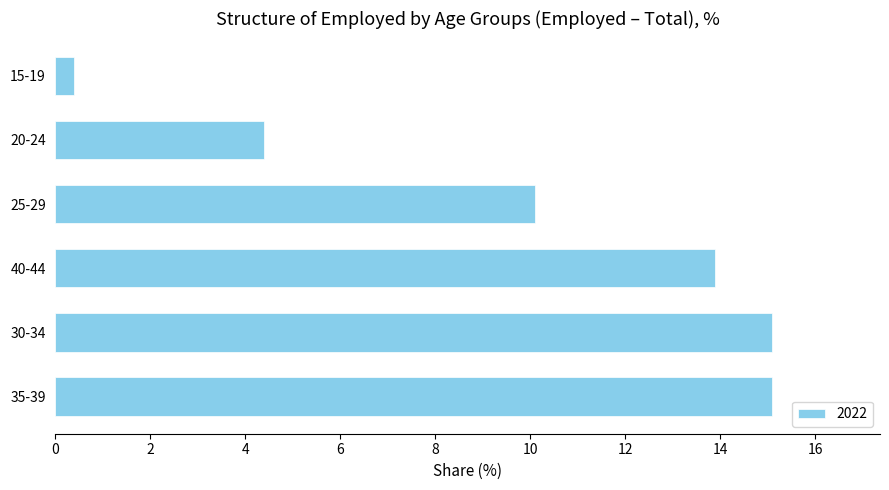

What is the difference between the values at 30-34 and 40-44?

1.2